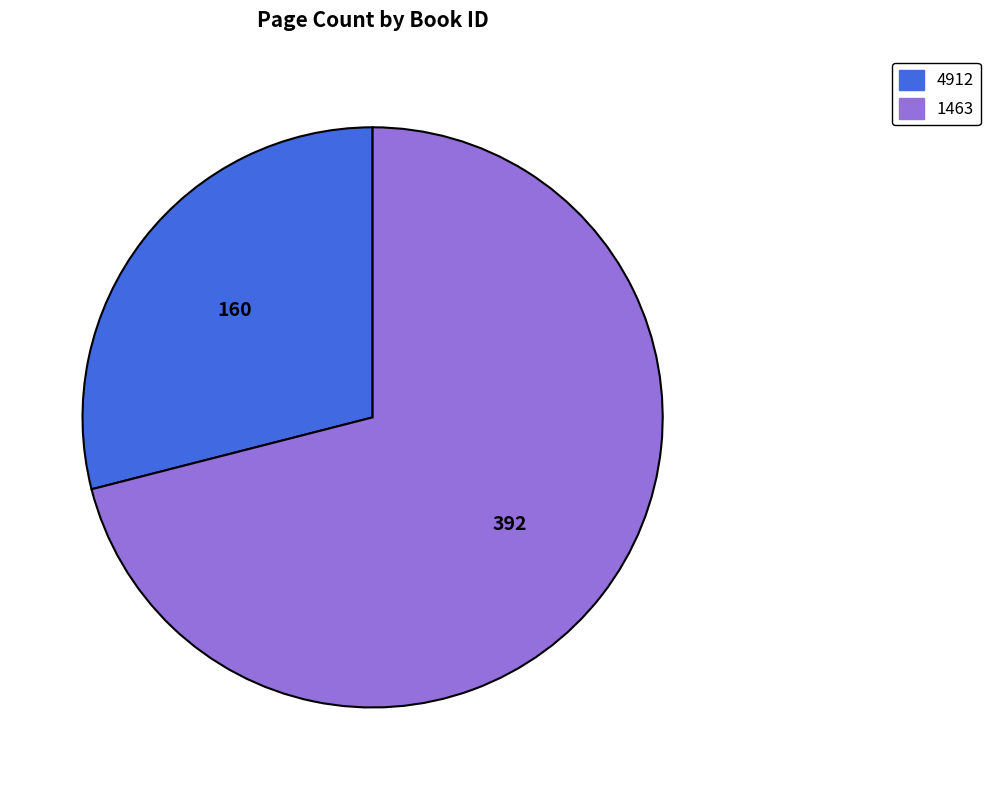

Is it true that 1463 is 65% of the pie?

False